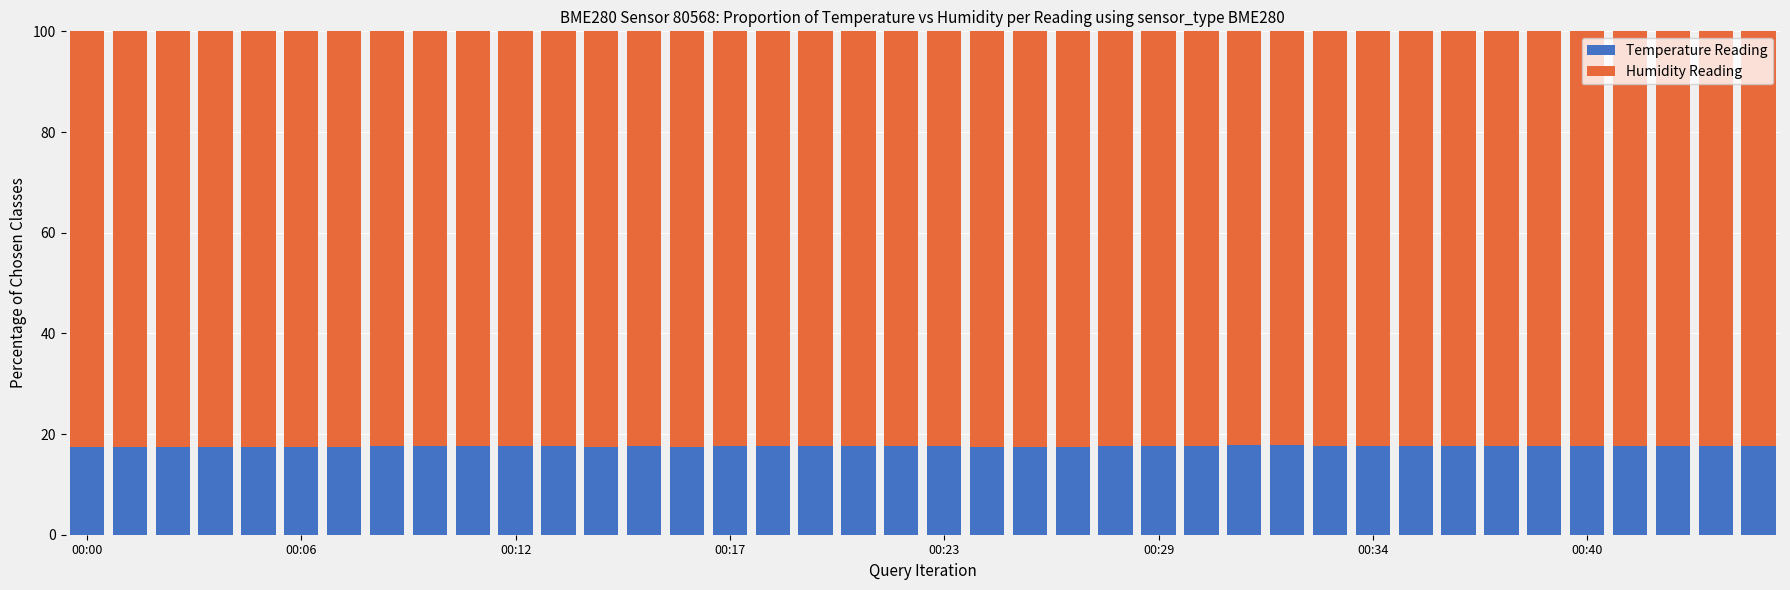

What is the total value across all series at 00:40?

100.0